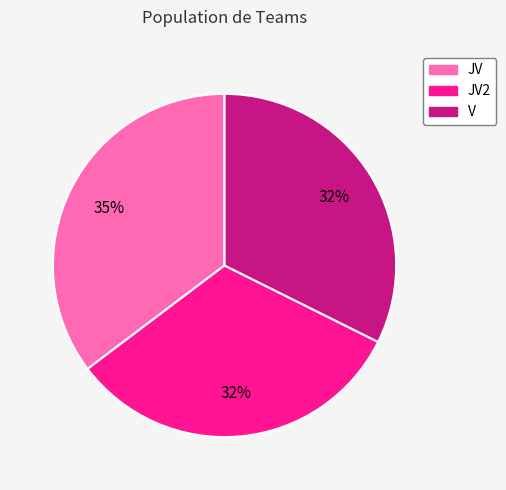

To the nearest percent, what is the combined percentage of JV2 and JV?

68%